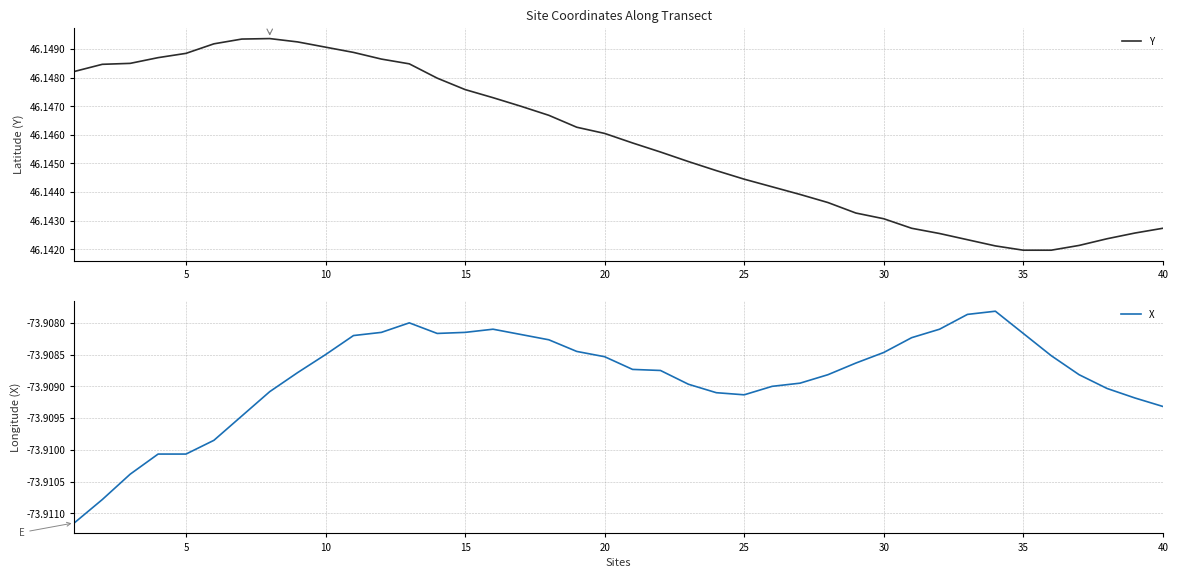

The X series shows -73.9 at 30. True or false?

True